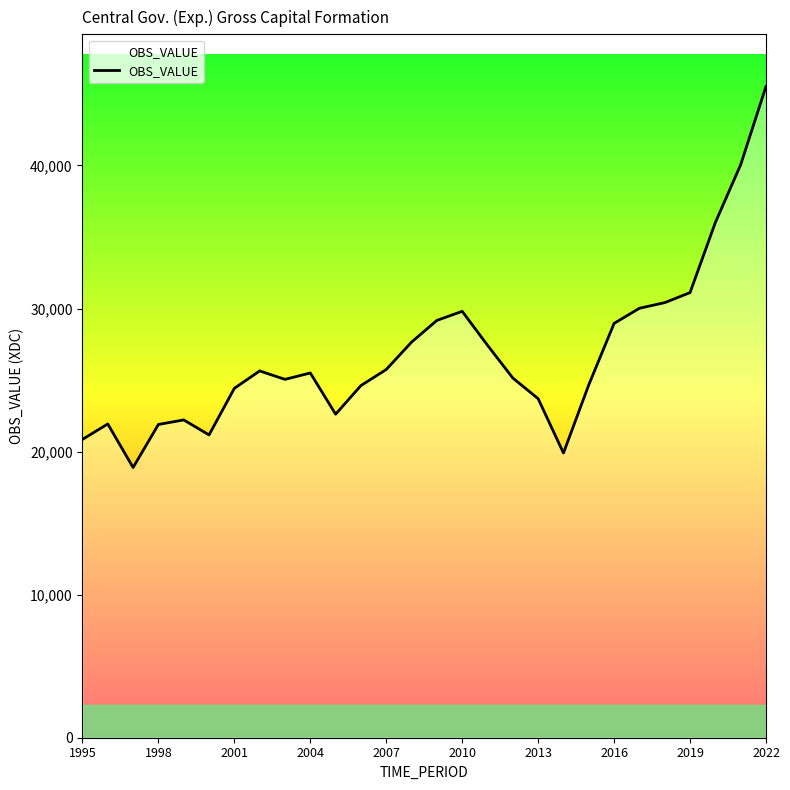

What is the maximum value shown in the chart?

45522.8